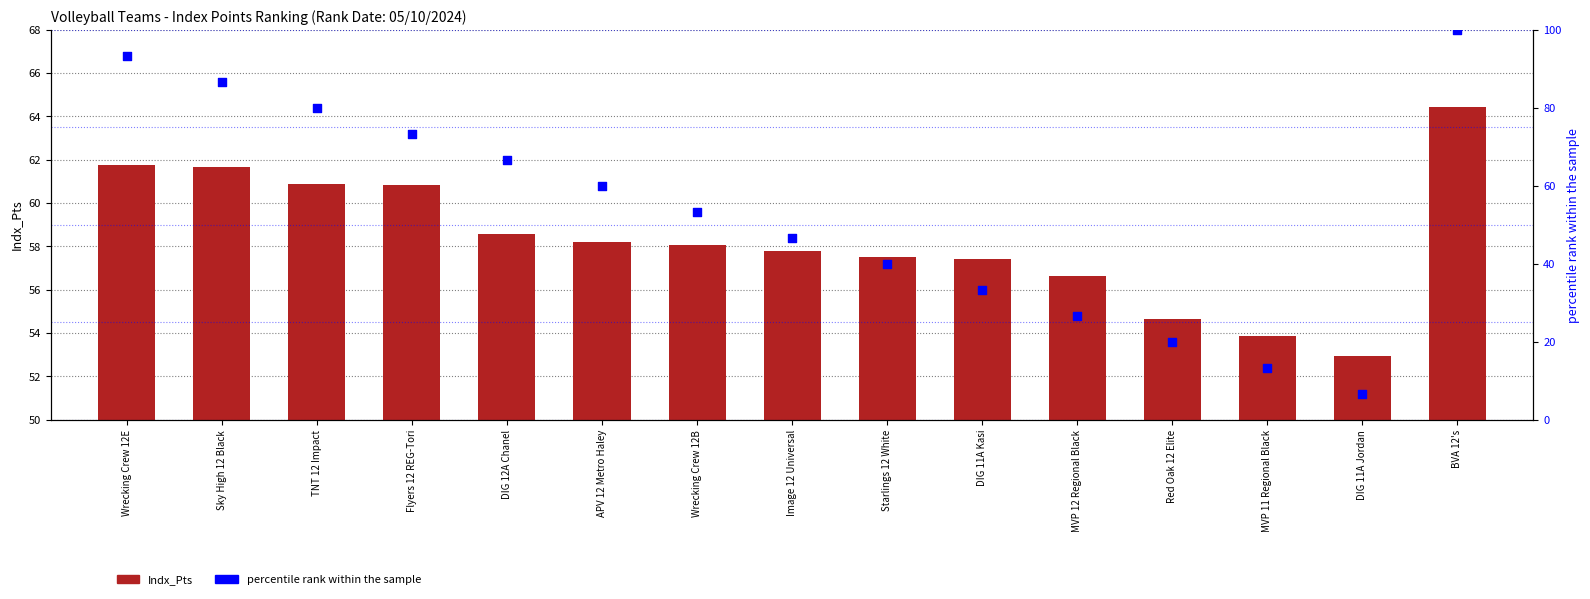

Which series has the widest spread of Y values?

percentile rank within the sample